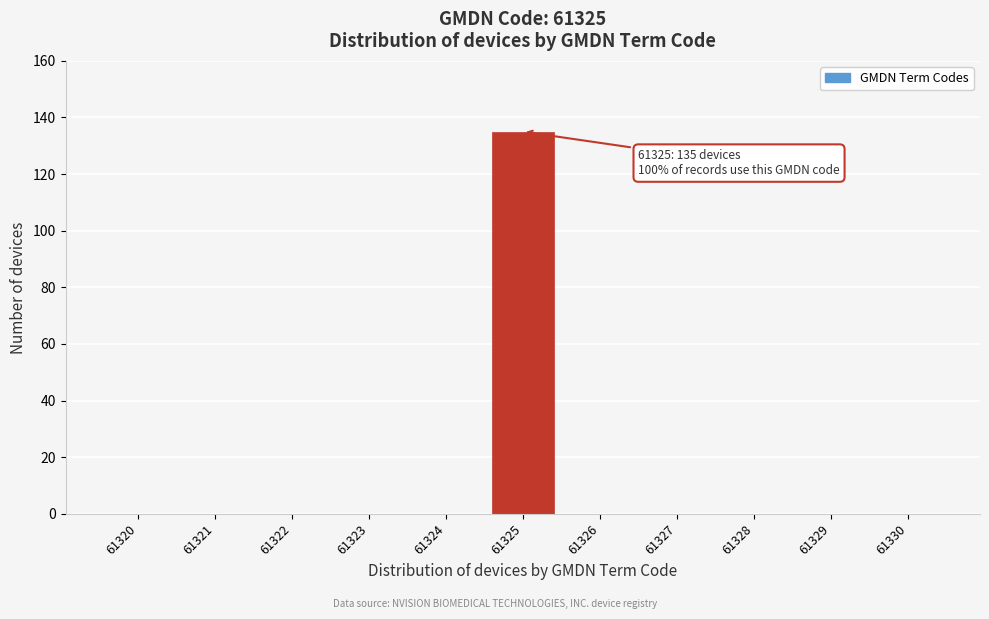

Reading right to left, transcribe all the data shown in this chart.

61330=0	61329=0	61328=0	61327=0	61326=0	61325=135	61324=0	61323=0	61322=0	61321=0	61320=0